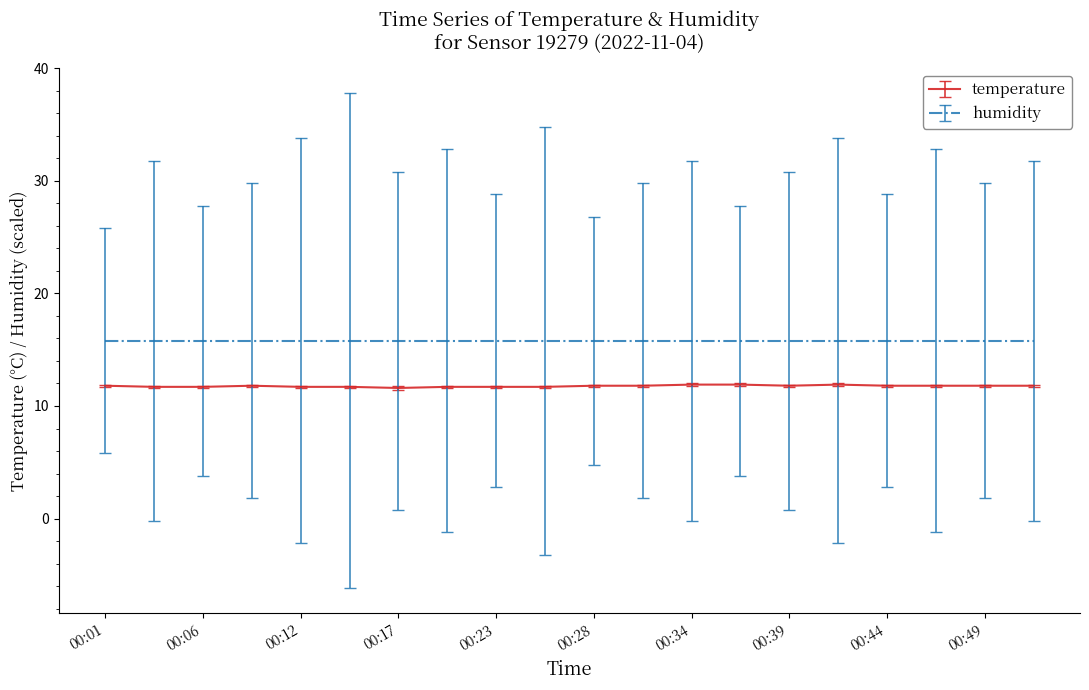

Which series has the largest total across all categories?

humidity